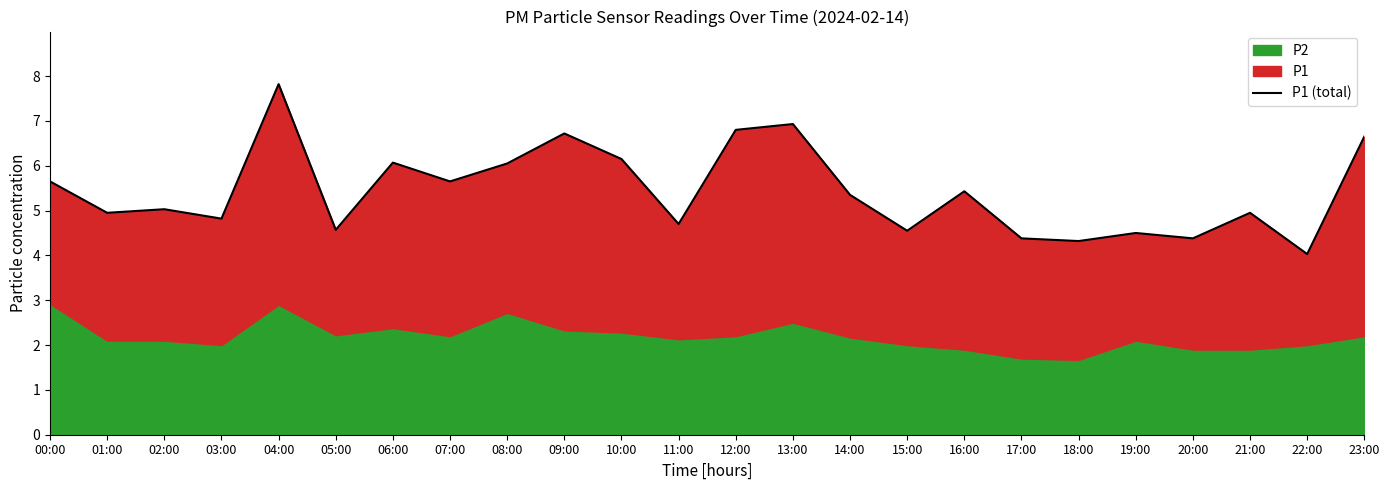

True or false: the data has more than 1 interior local peaks.

True